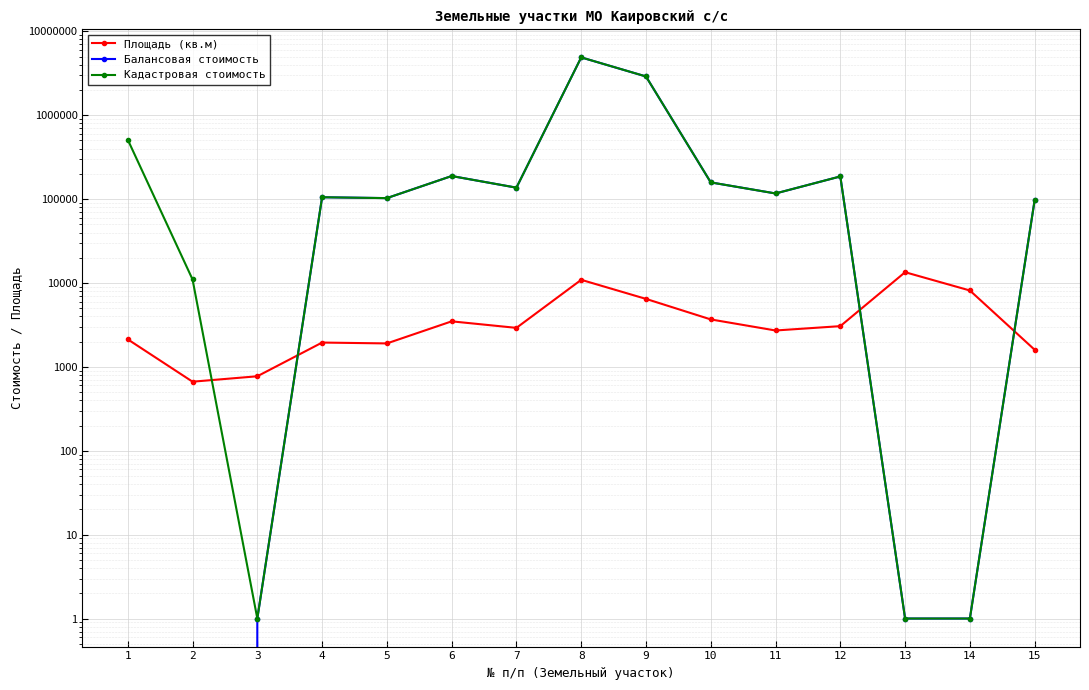

Where is the first local maximum for Балансовая стоимость?

4